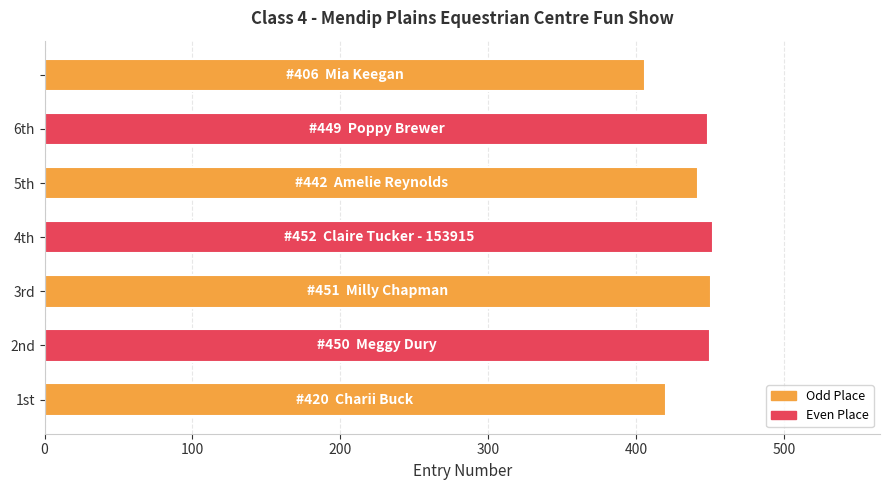

What is the maximum value shown in the chart?

452